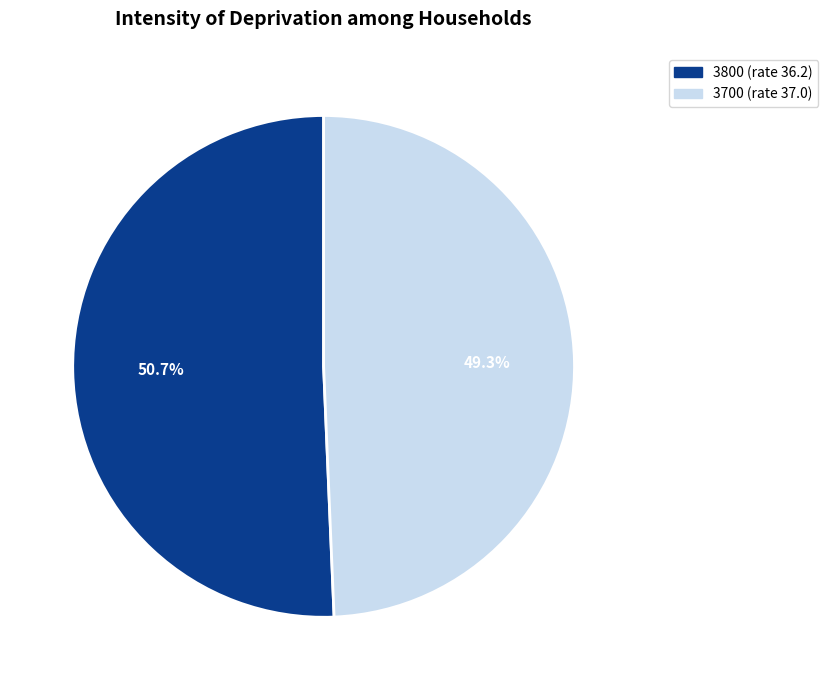

Which slice is the smallest?

3700 (rate 37.0)